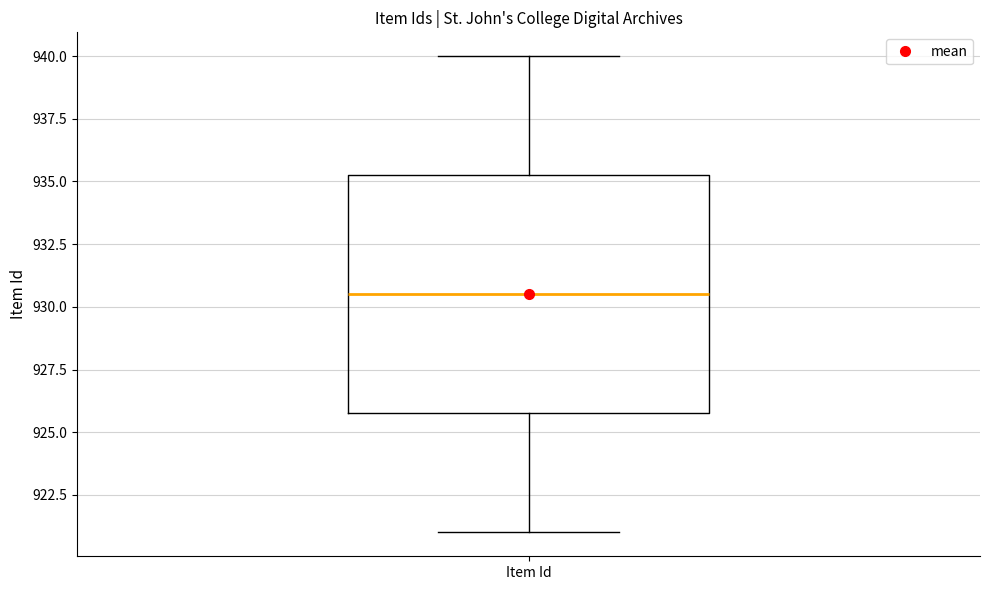

Transcribe this box plot: give where the median line is, the range the box spans, and where the two whiskers end, as read against the y-axis. The values are not printed on the chart, so give them approximately, as read against the axis.

median 930.5, box 926.0 to 935.5, whiskers 921.0 to 940.0